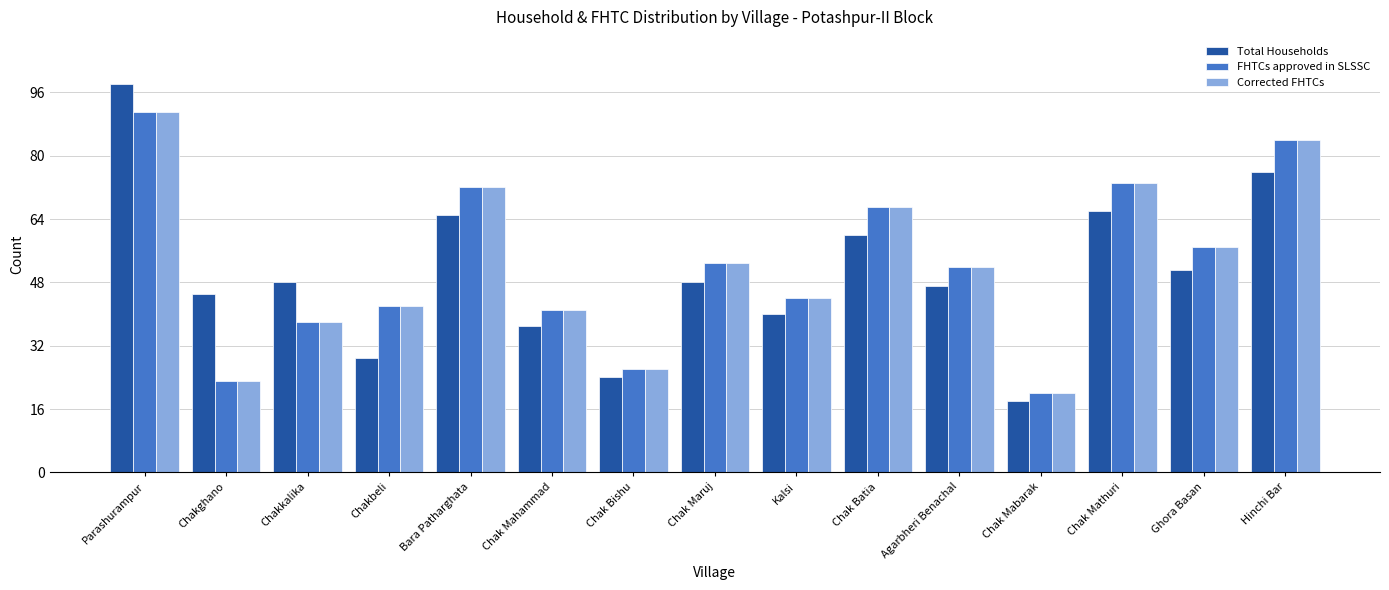

What is the highest value of the FHTCs approved in SLSSC series?

91